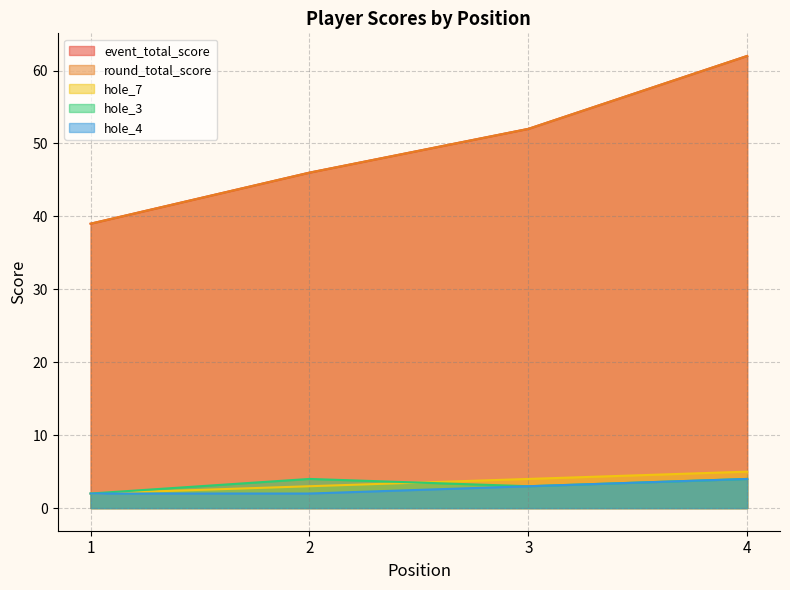

What value does the hole_3 series have at 2?

4